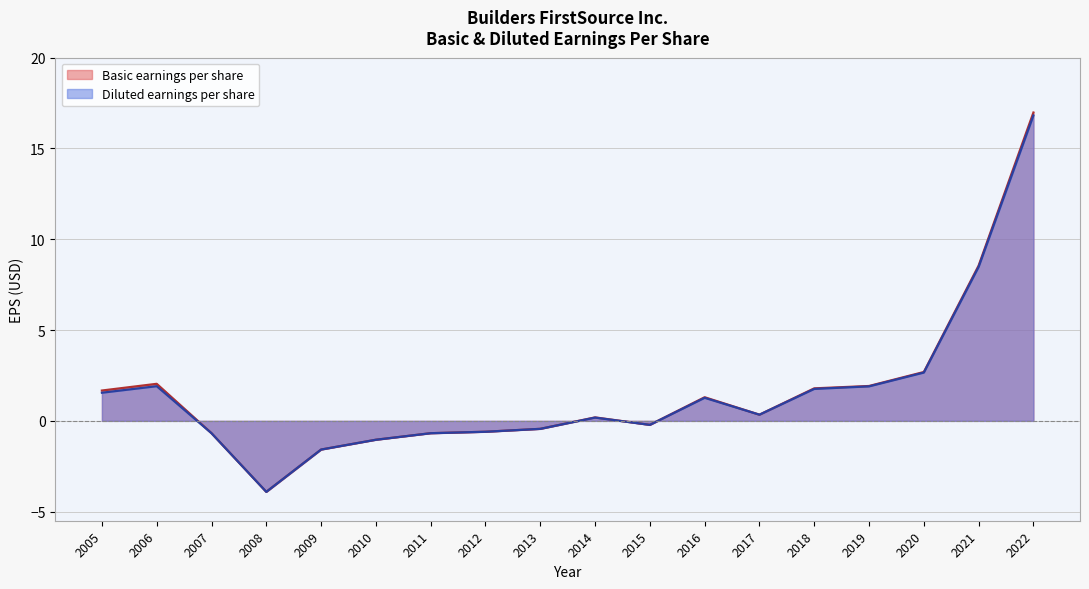

Rank the series by their maximum value, from highest to lowest.

Basic earnings per share, Diluted earnings per share